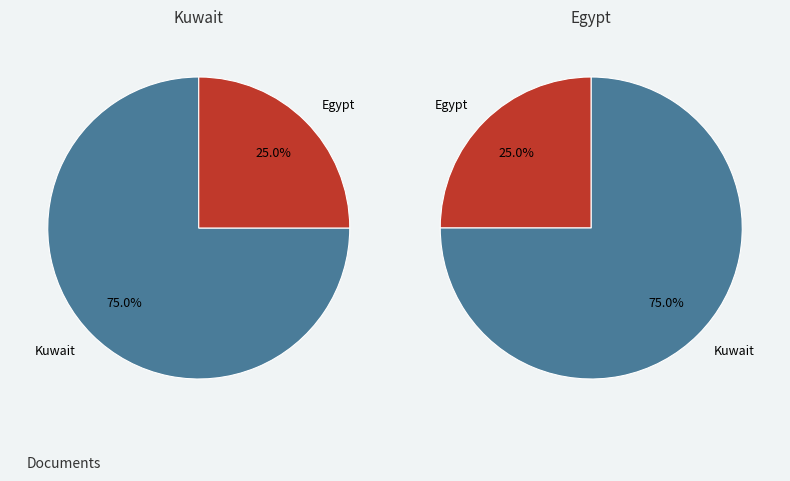

What is the total percentage of Kuwait and Egypt?

100.0%